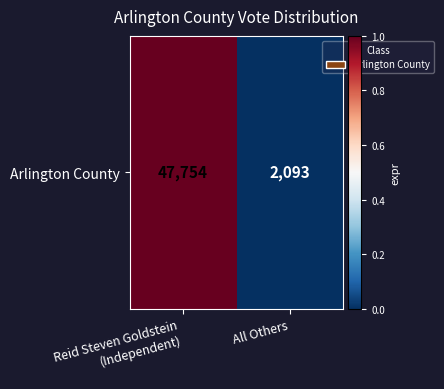

Is it true that the value at Reid Steven Goldstein
(Independent) is 1.0?

True